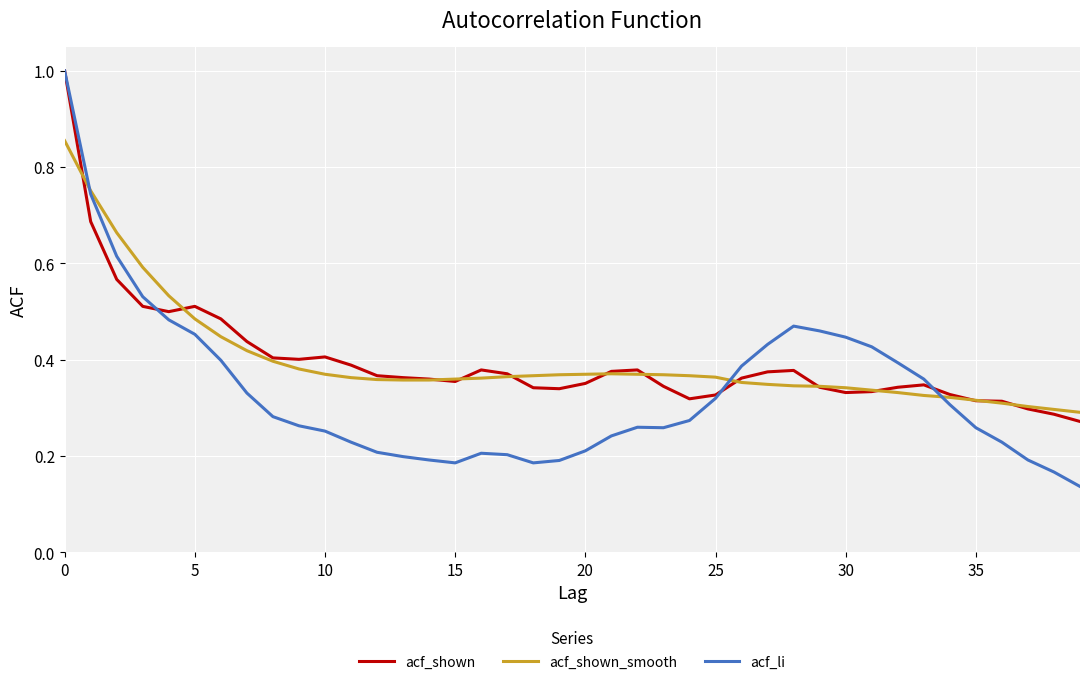

What is the maximum value for acf_shown?

1.0